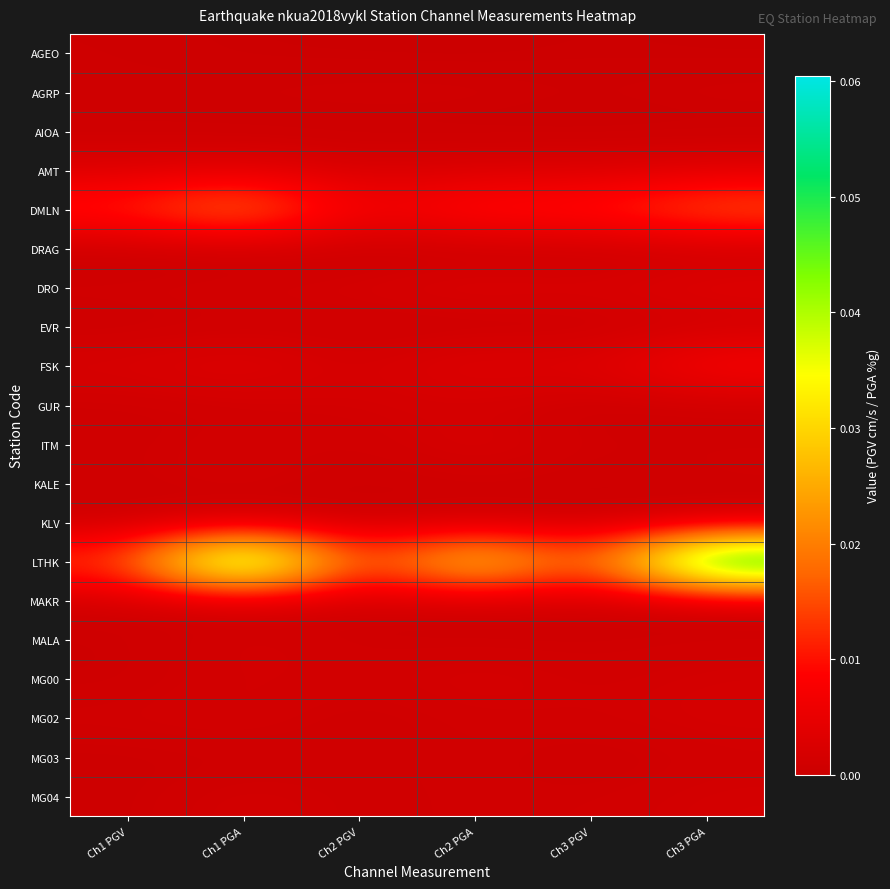

Reading left to right, extract all data points from this chart.

AGEO: Ch1 PGV=0.0	Ch1 PGA=0.0	Ch2 PGV=0.0	Ch2 PGA=0.0	Ch3 PGV=0.0	Ch3 PGA=0.0
AGRP: Ch1 PGV=0.0	Ch1 PGA=0.0	Ch2 PGV=0.0	Ch2 PGA=0.0	Ch3 PGV=0.0	Ch3 PGA=0.0
AIOA: Ch1 PGV=0.0	Ch1 PGA=0.0	Ch2 PGV=0.0	Ch2 PGA=0.0	Ch3 PGV=0.0	Ch3 PGA=0.0
AMT: Ch1 PGV=0.0	Ch1 PGA=0.0	Ch2 PGV=0.0	Ch2 PGA=0.0	Ch3 PGV=0.0	Ch3 PGA=0.0
DMLN: Ch1 PGV=0.0	Ch1 PGA=0.0	Ch2 PGV=0.0	Ch2 PGA=0.0	Ch3 PGV=0.0	Ch3 PGA=0.0
DRAG: Ch1 PGV=0.0	Ch1 PGA=0.0	Ch2 PGV=0.0	Ch2 PGA=0.0	Ch3 PGV=0.0	Ch3 PGA=0.0
DRO: Ch1 PGV=0.0	Ch1 PGA=0.0	Ch2 PGV=0.0	Ch2 PGA=0.0	Ch3 PGV=0.0	Ch3 PGA=0.0
EVR: Ch1 PGV=0.0	Ch1 PGA=0.0	Ch2 PGV=0.0	Ch2 PGA=0.0	Ch3 PGV=0.0	Ch3 PGA=0.0
FSK: Ch1 PGV=0.0	Ch1 PGA=0.0	Ch2 PGV=0.0	Ch2 PGA=0.0	Ch3 PGV=0.0	Ch3 PGA=0.0
GUR: Ch1 PGV=0.0	Ch1 PGA=0.0	Ch2 PGV=0.0	Ch2 PGA=0.0	Ch3 PGV=0.0	Ch3 PGA=0.0
ITM: Ch1 PGV=0.0	Ch1 PGA=0.0	Ch2 PGV=0.0	Ch2 PGA=0.0	Ch3 PGV=0.0	Ch3 PGA=0.0
KALE: Ch1 PGV=0.0	Ch1 PGA=0.0	Ch2 PGV=0.0	Ch2 PGA=0.0	Ch3 PGV=0.0	Ch3 PGA=0.0
KLV: Ch1 PGV=0.0	Ch1 PGA=0.0	Ch2 PGV=0.0	Ch2 PGA=0.0	Ch3 PGV=0.0	Ch3 PGA=0.0
LTHK: Ch1 PGV=0.0	Ch1 PGA=0.1	Ch2 PGV=0.0	Ch2 PGA=0.0	Ch3 PGV=0.0	Ch3 PGA=0.1
MAKR: Ch1 PGV=0.0	Ch1 PGA=0.0	Ch2 PGV=0.0	Ch2 PGA=0.0	Ch3 PGV=0.0	Ch3 PGA=0.0
MALA: Ch1 PGV=0.0	Ch1 PGA=0.0	Ch2 PGV=0.0	Ch2 PGA=0.0	Ch3 PGV=0.0	Ch3 PGA=0.0
MG00: Ch1 PGV=0.0	Ch1 PGA=0.0	Ch2 PGV=0.0	Ch2 PGA=0.0	Ch3 PGV=0.0	Ch3 PGA=0.0
MG02: Ch1 PGV=0.0	Ch1 PGA=0.0	Ch2 PGV=0.0	Ch2 PGA=0.0	Ch3 PGV=0.0	Ch3 PGA=0.0
MG03: Ch1 PGV=0.0	Ch1 PGA=0.0	Ch2 PGV=0.0	Ch2 PGA=0.0	Ch3 PGV=0.0	Ch3 PGA=0.0
MG04: Ch1 PGV=0.0	Ch1 PGA=0.0	Ch2 PGV=0.0	Ch2 PGA=0.0	Ch3 PGV=0.0	Ch3 PGA=0.0